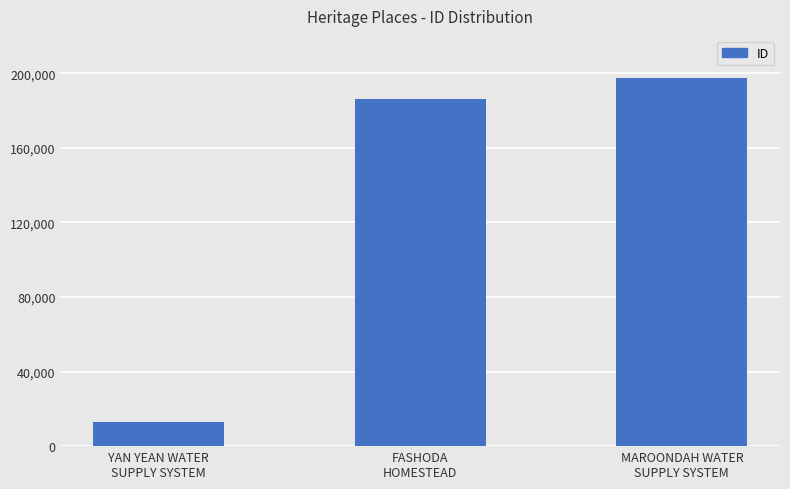

How many values are below 186243?

1